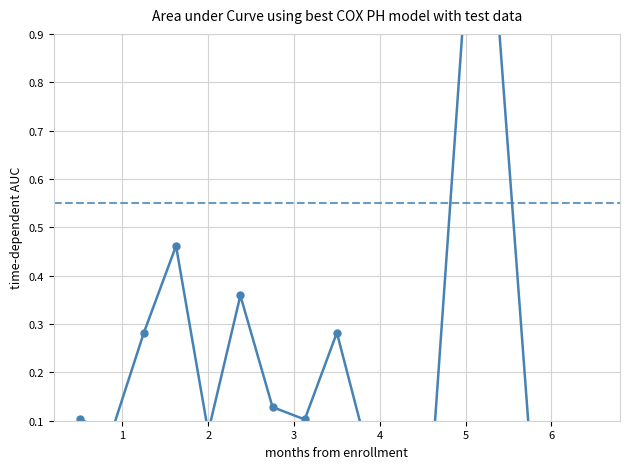

What is the average value?

0.2